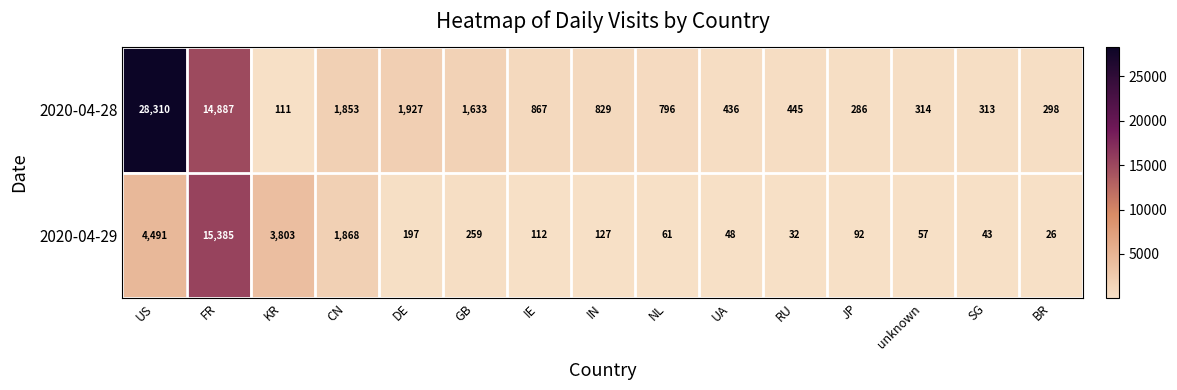

Which series has the widest spread of values?

2020-04-28